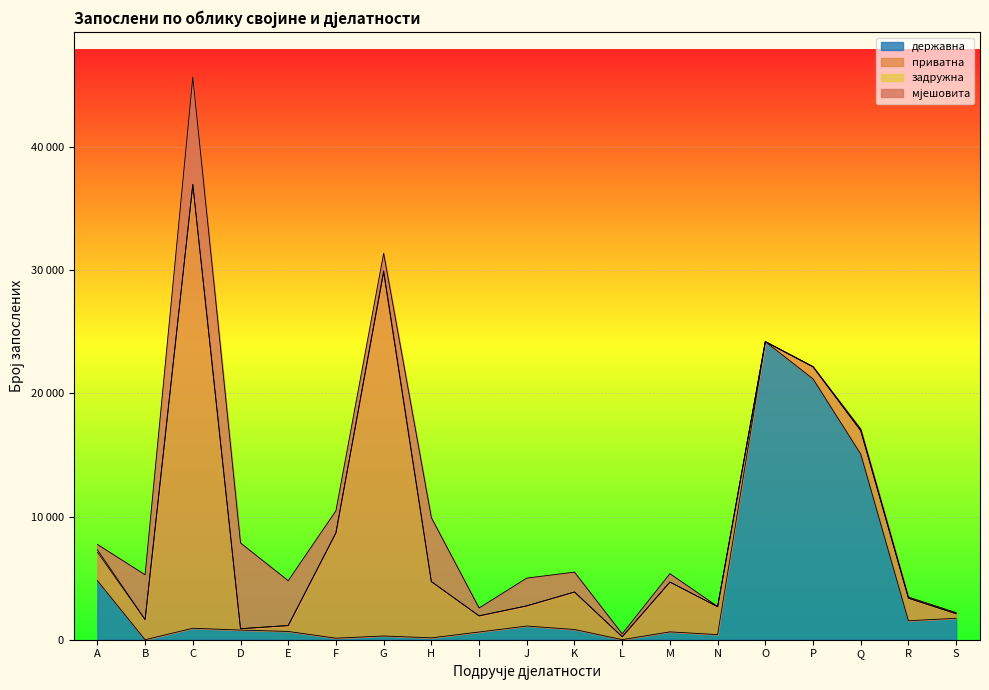

After their last crossing, which series has the higher values: приватна or державна?

державна